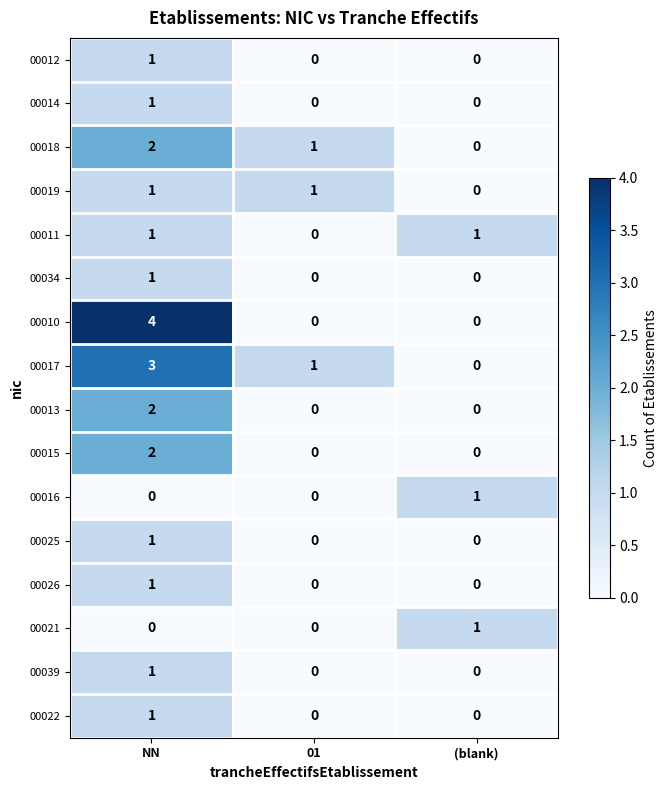

At how many categories does at least one series exceed 0?

3